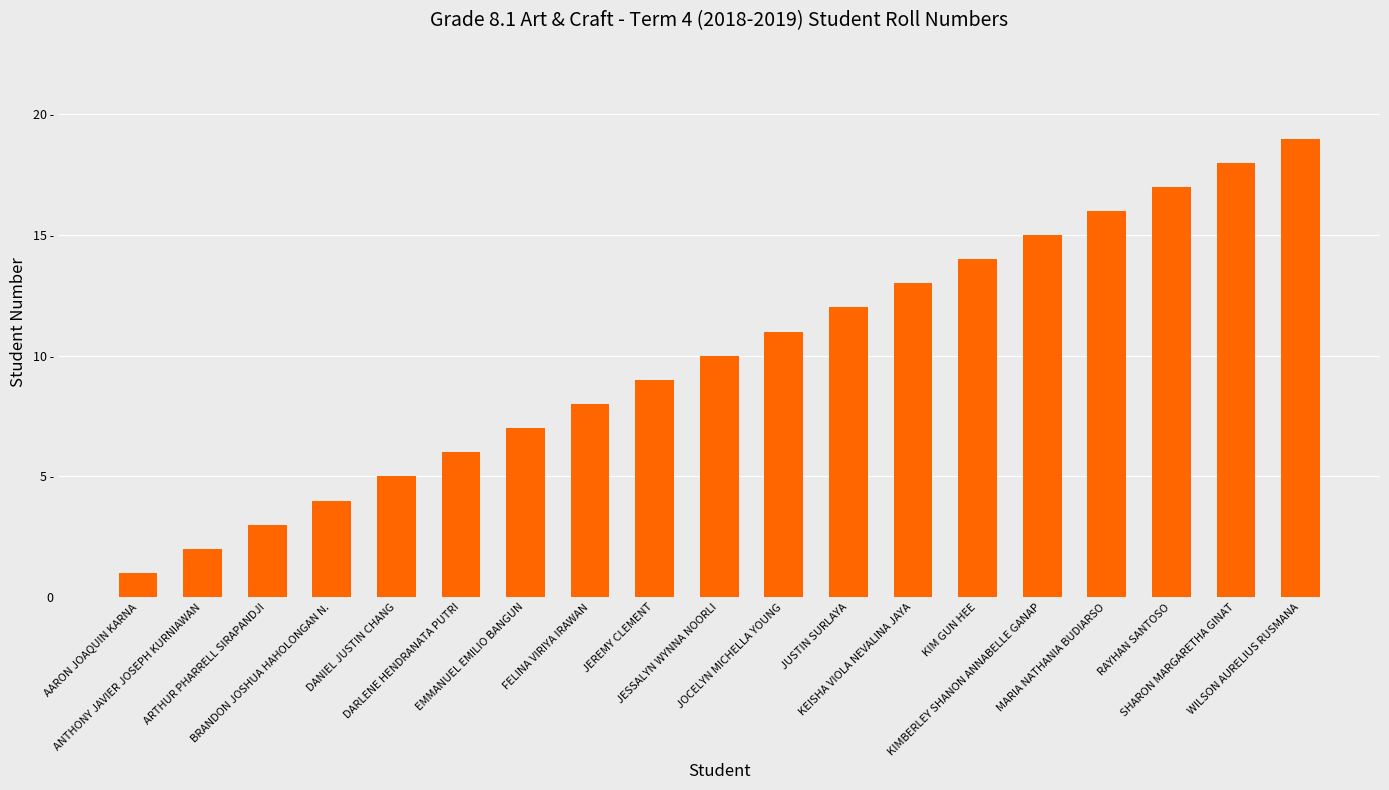

What is the maximum value shown in the chart?

19